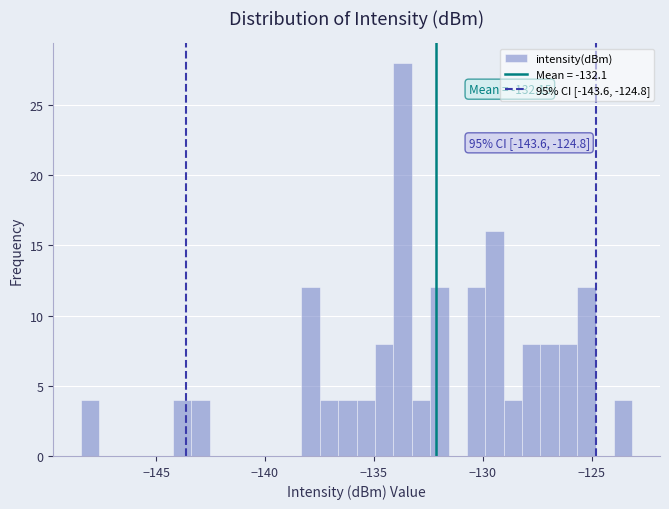

Read against the x-axis, roughly where is the centre of the tallest bar?

-133.5